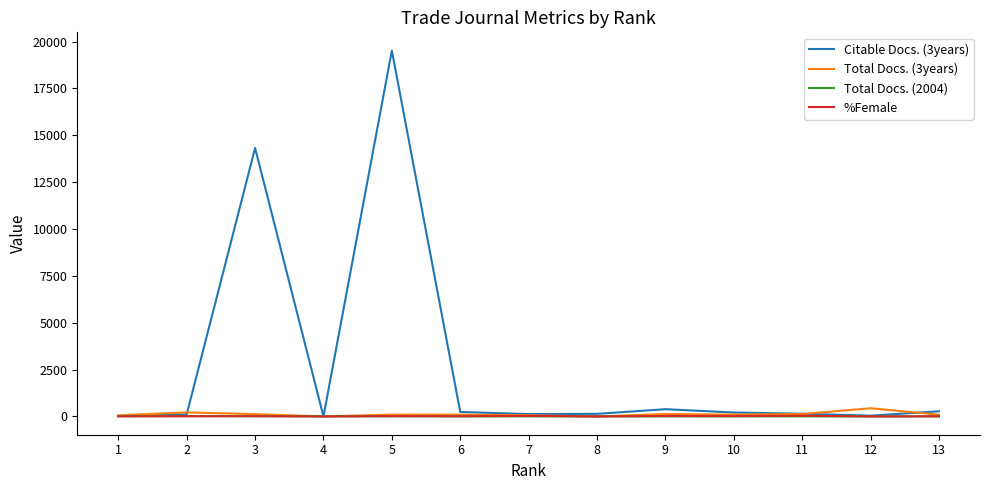

Which series has the largest range (max minus min)?

Citable Docs. (3years)